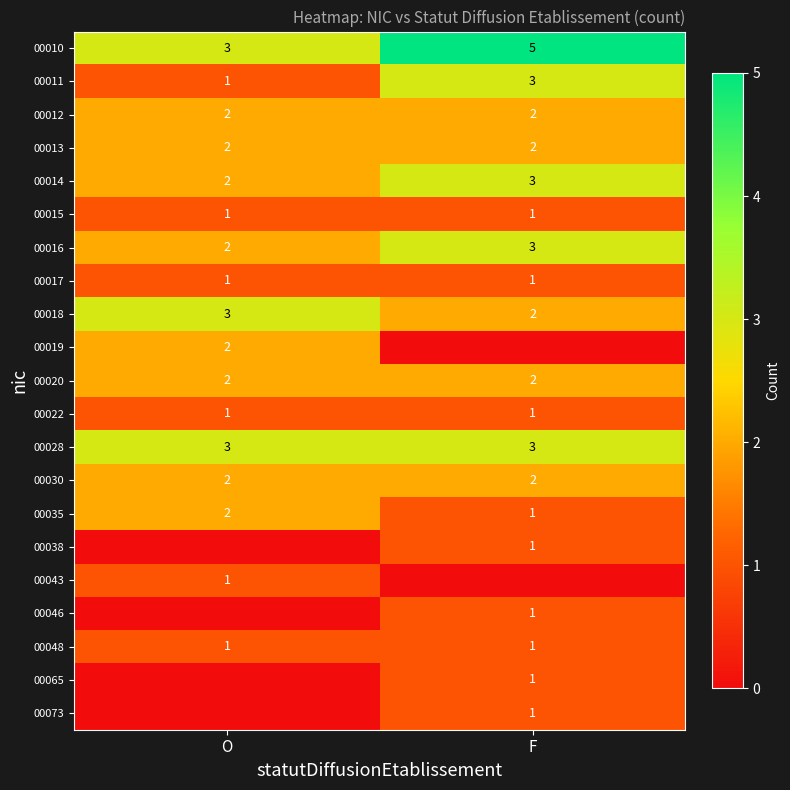

At which label does 00035 reach its minimum?

F